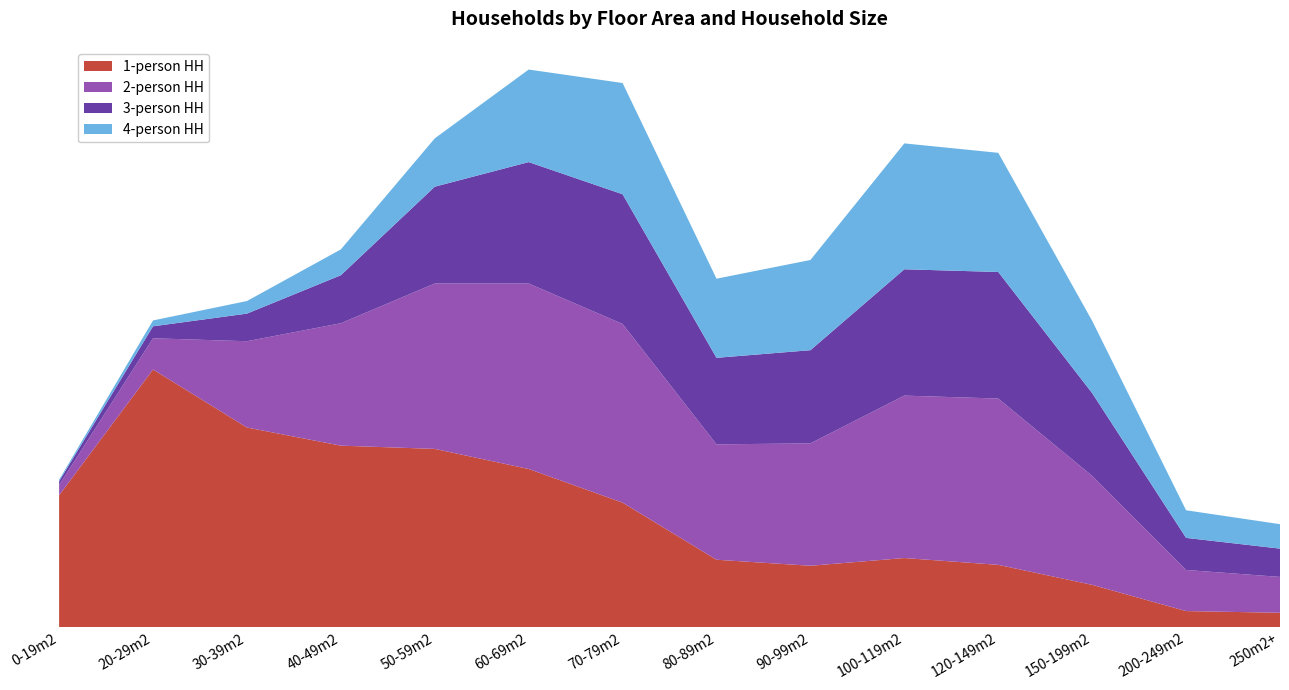

Reading left to right, transcribe all the data shown in this chart.

1-person HH: 54917	107330	83156	75594	74244	65880	51842	28060	25551	28771	25926	17597	6667	5960
2-person HH: 4298	13008	35952	51012	68921	77282	74466	48075	50994	67677	69295	45421	17130	14944
3-person HH: 1530	4988	11502	20000	40331	50592	54040	36056	38826	52637	52740	34468	13366	11787
4-person HH: 656	2444	5244	10761	20138	38557	46350	32972	37587	52453	49652	30111	11506	10187